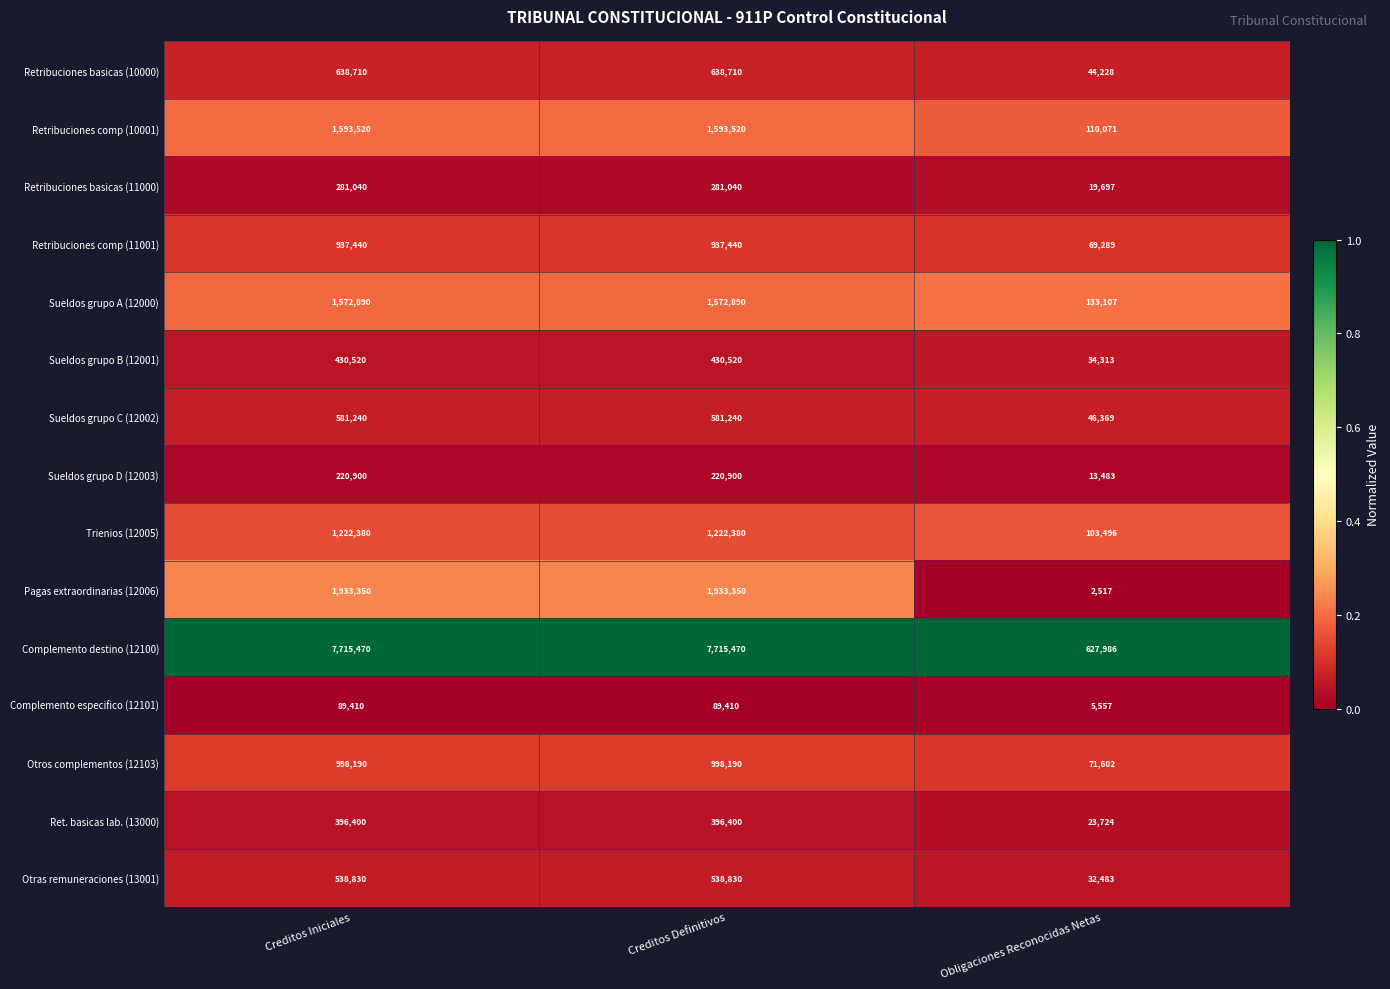

What is the minimum value shown in the chart?

2517